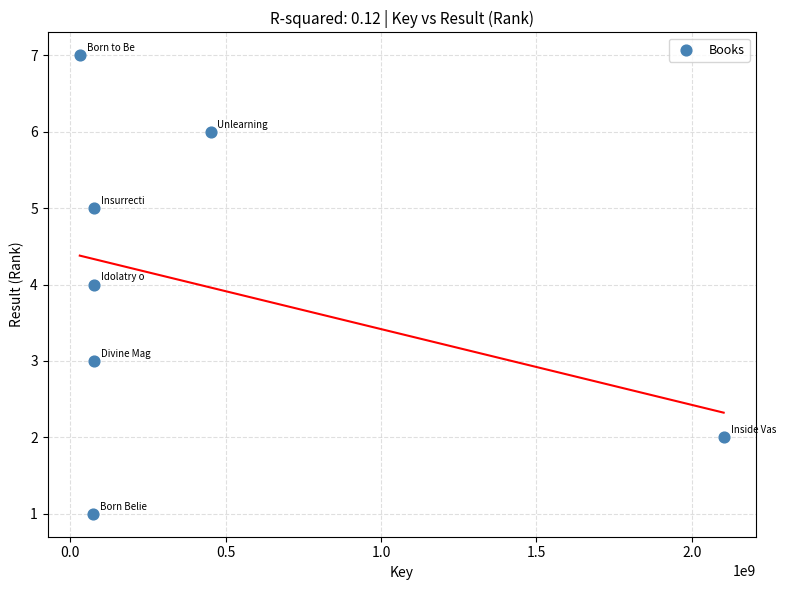

What is the average Y value?

4